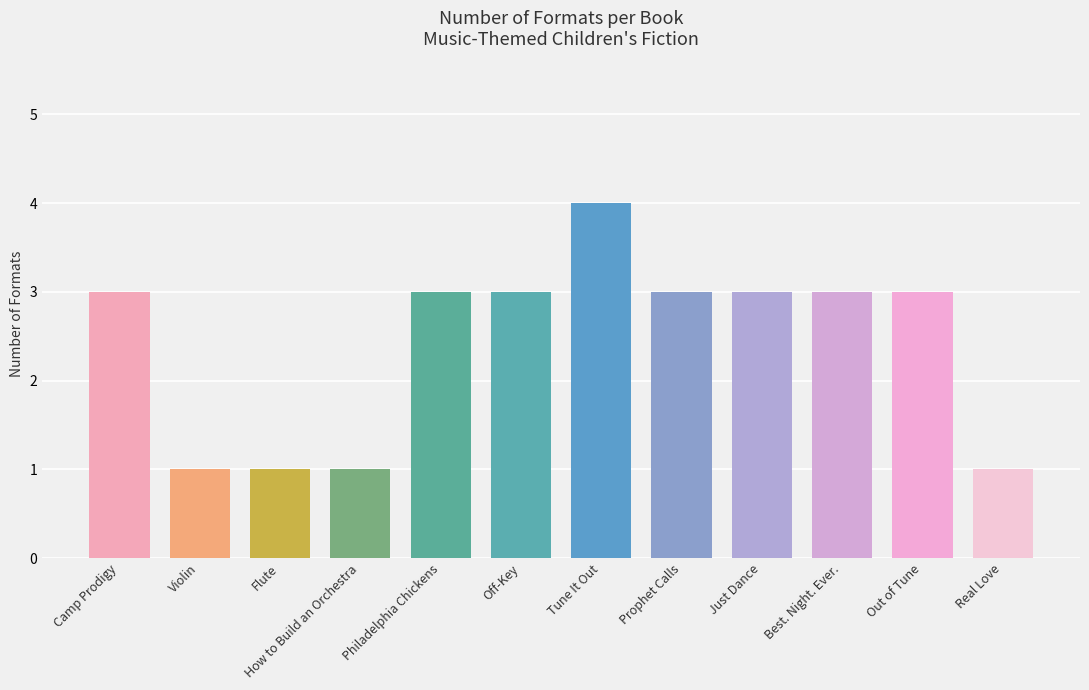

Which category has the highest value across all series?

Tune It Out